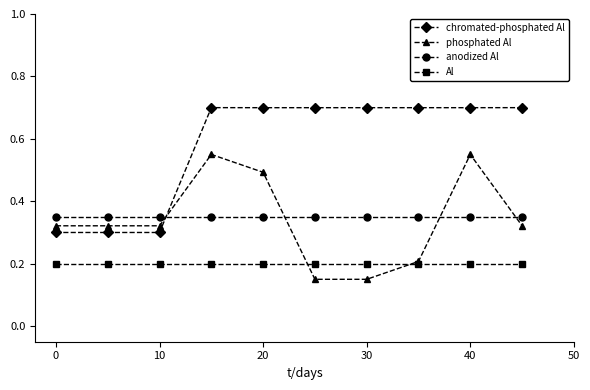

What is the greatest value displayed?

0.7